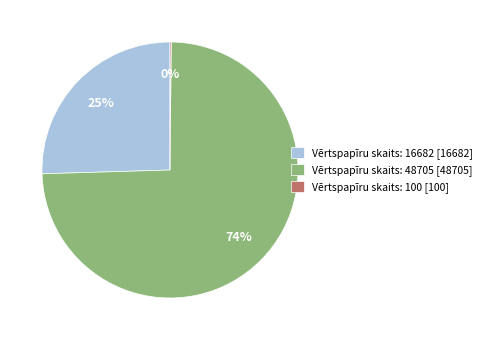

Is it true that Vērtspapīru skaits: 48705 [48705] is 74% of the pie?

True